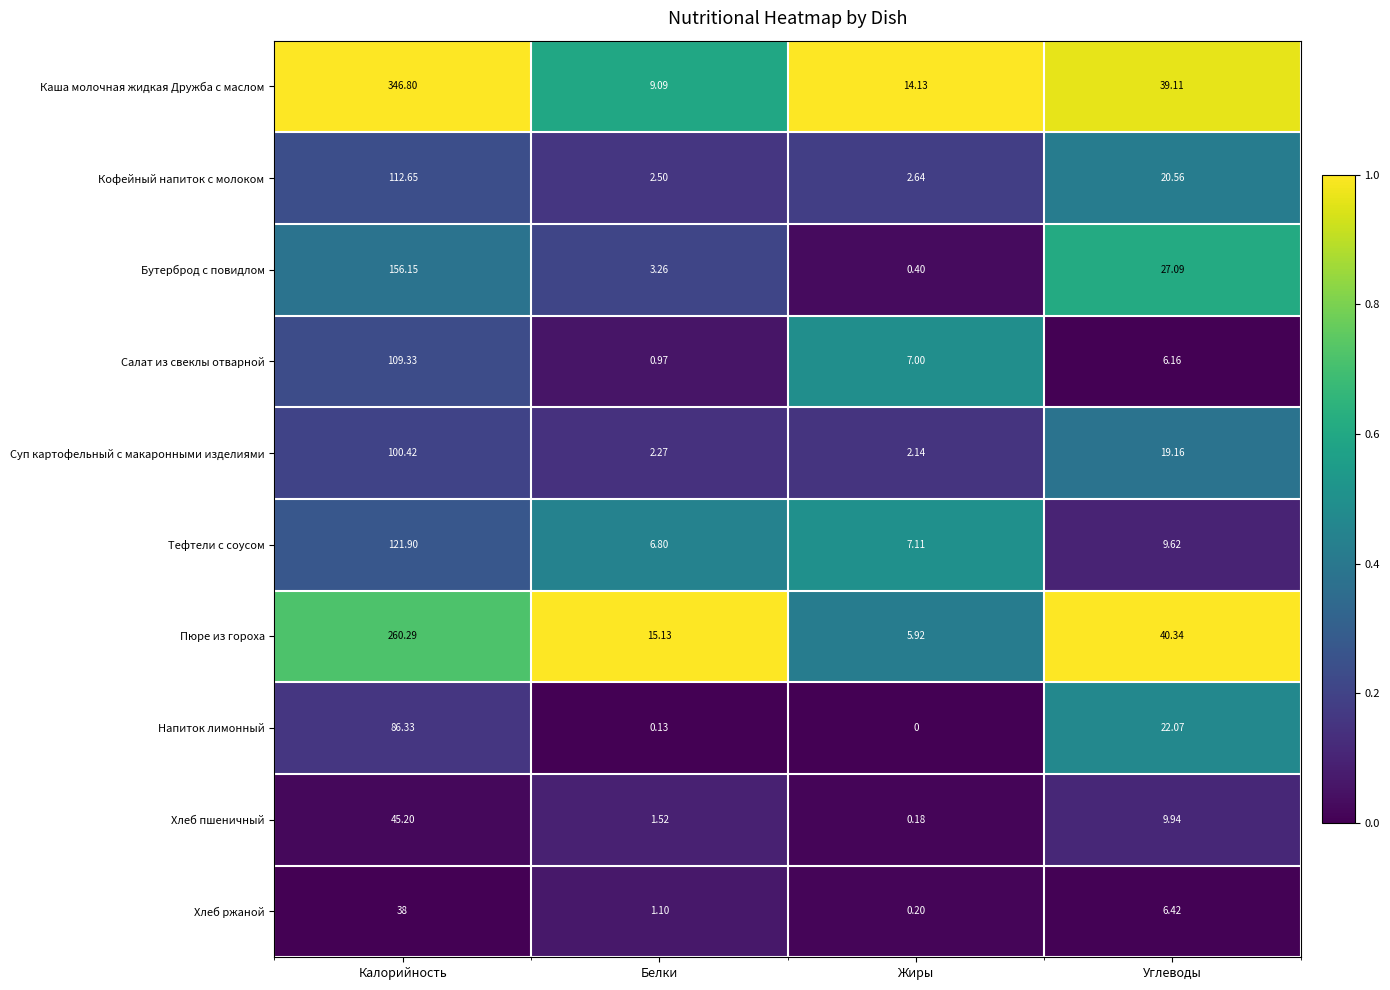

At which label is Кофейный напиток с молоком closest to 57?

Углеводы